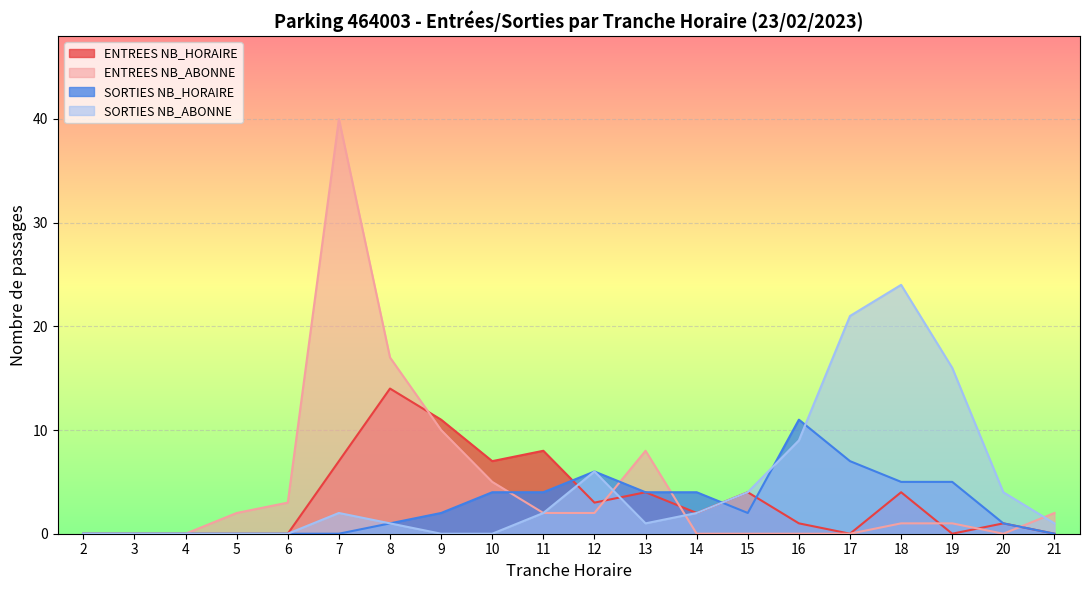

In SORTIES NB_ABONNE, how many points are higher than both neighbors (excluding endpoints)?

3